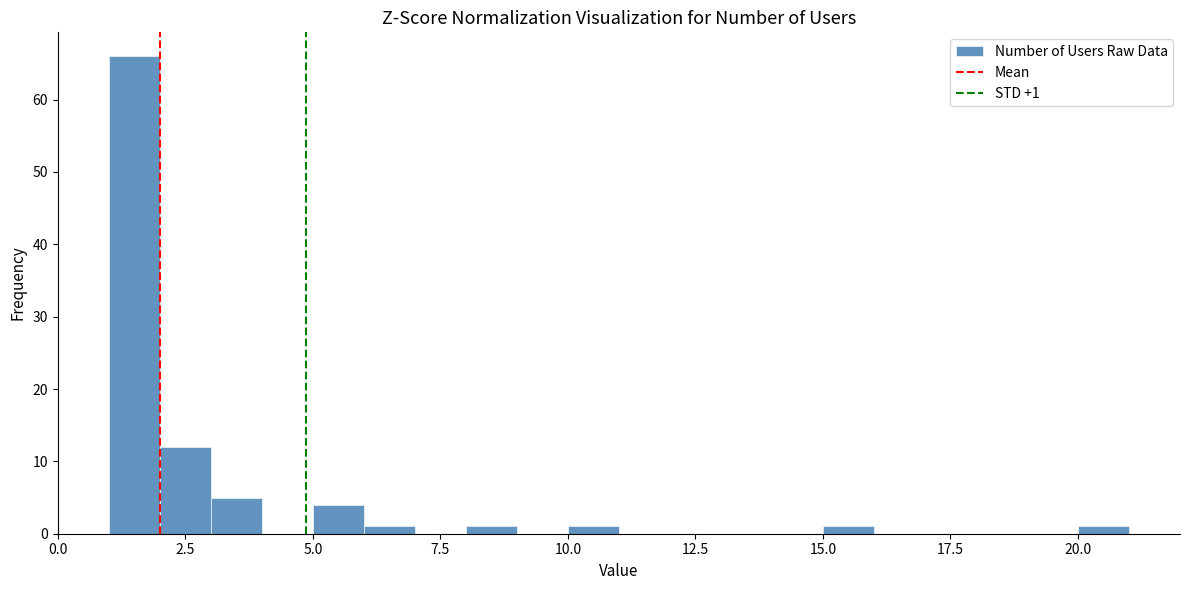

Read against the x-axis, roughly where is the centre of the tallest bar?

1.5